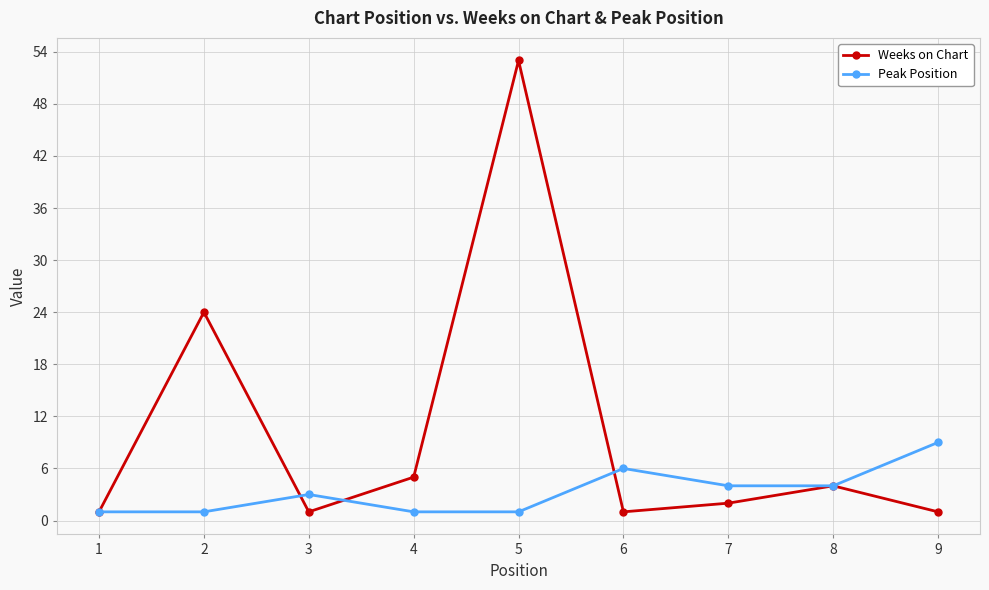

What is the value of the Weeks on Chart point at the 4th from the left?

5